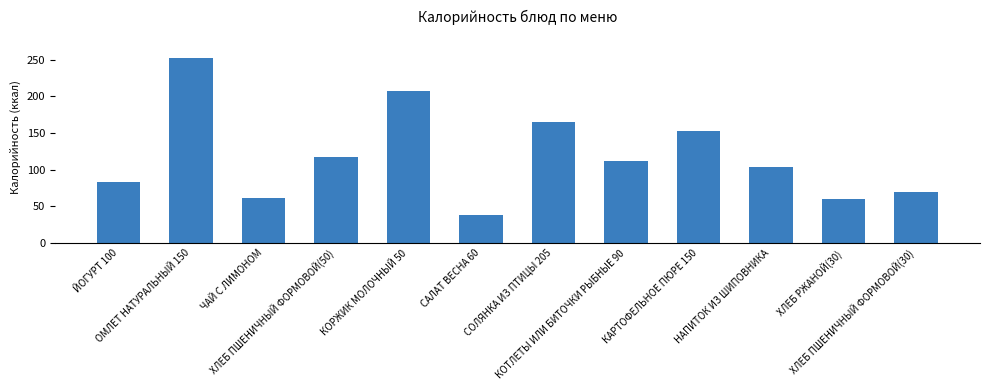

What is the sum of all values?

1422.9